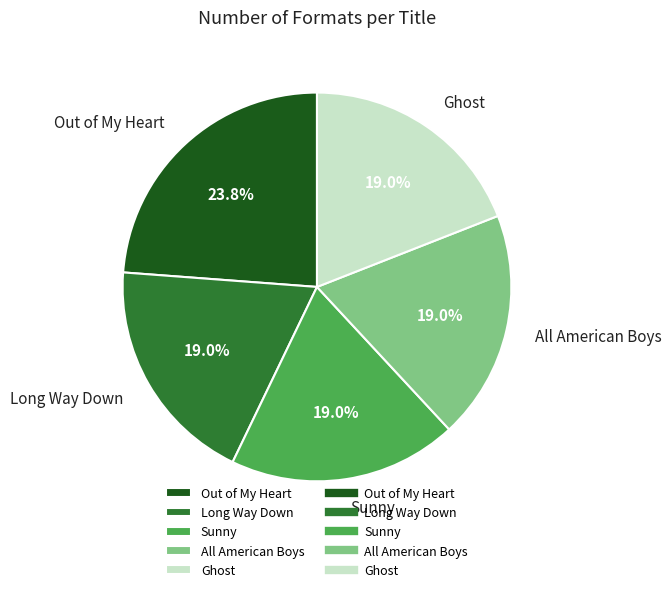

What is the ratio of the value at All American Boys to the value at Out of My Heart?

0.8